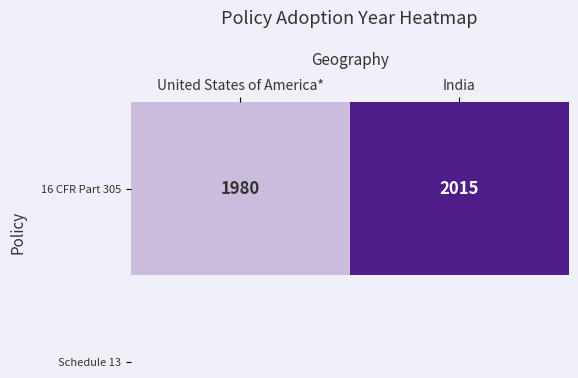

Is it true that the value at United States of America* is 908?

False